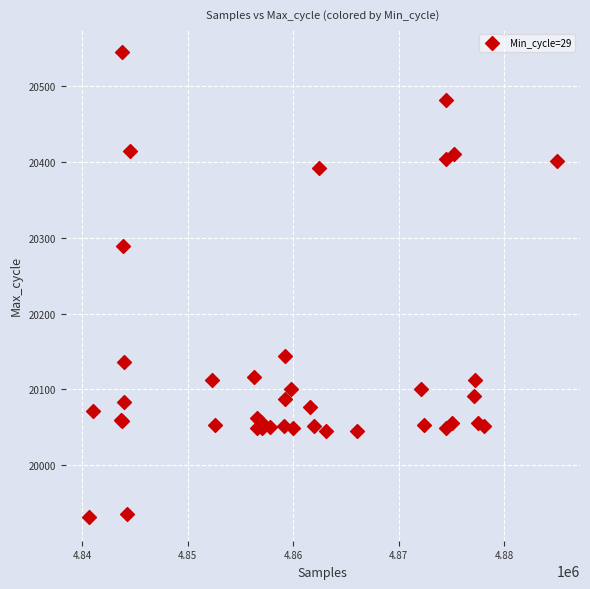

What Y value in the scatter plot is closest to 20238?

20289